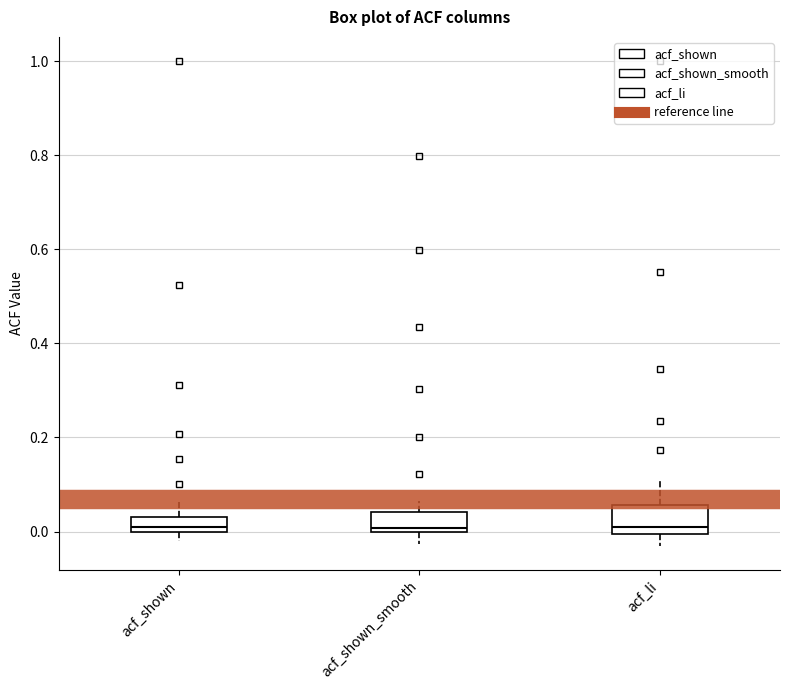

Where does the median line of the box for acf_li sit on the y-axis? The values are not printed on the chart, so give them approximately, as read against the axis.

0.02